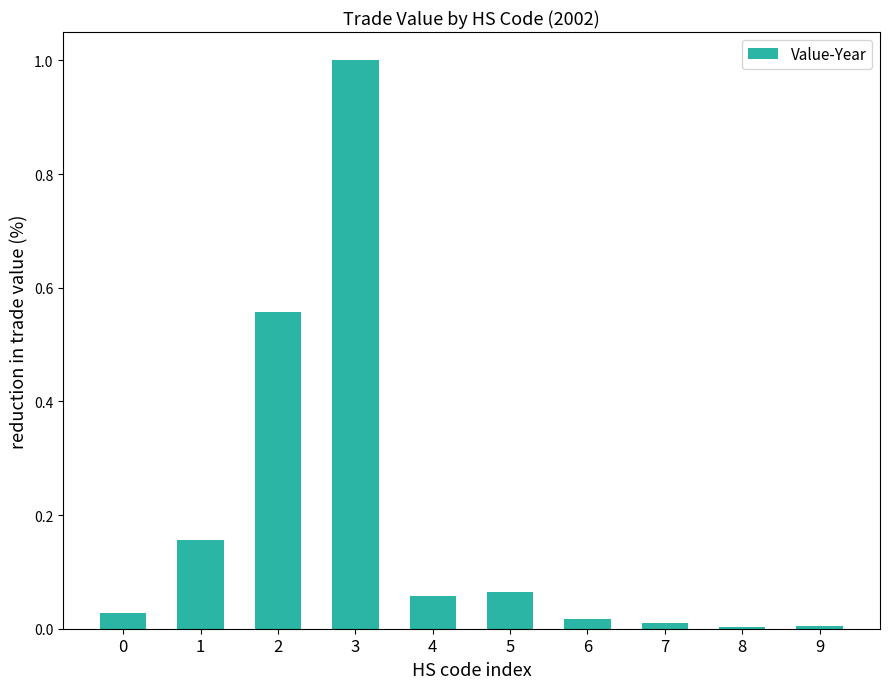

What is the difference between the maximum and minimum values?

1.0